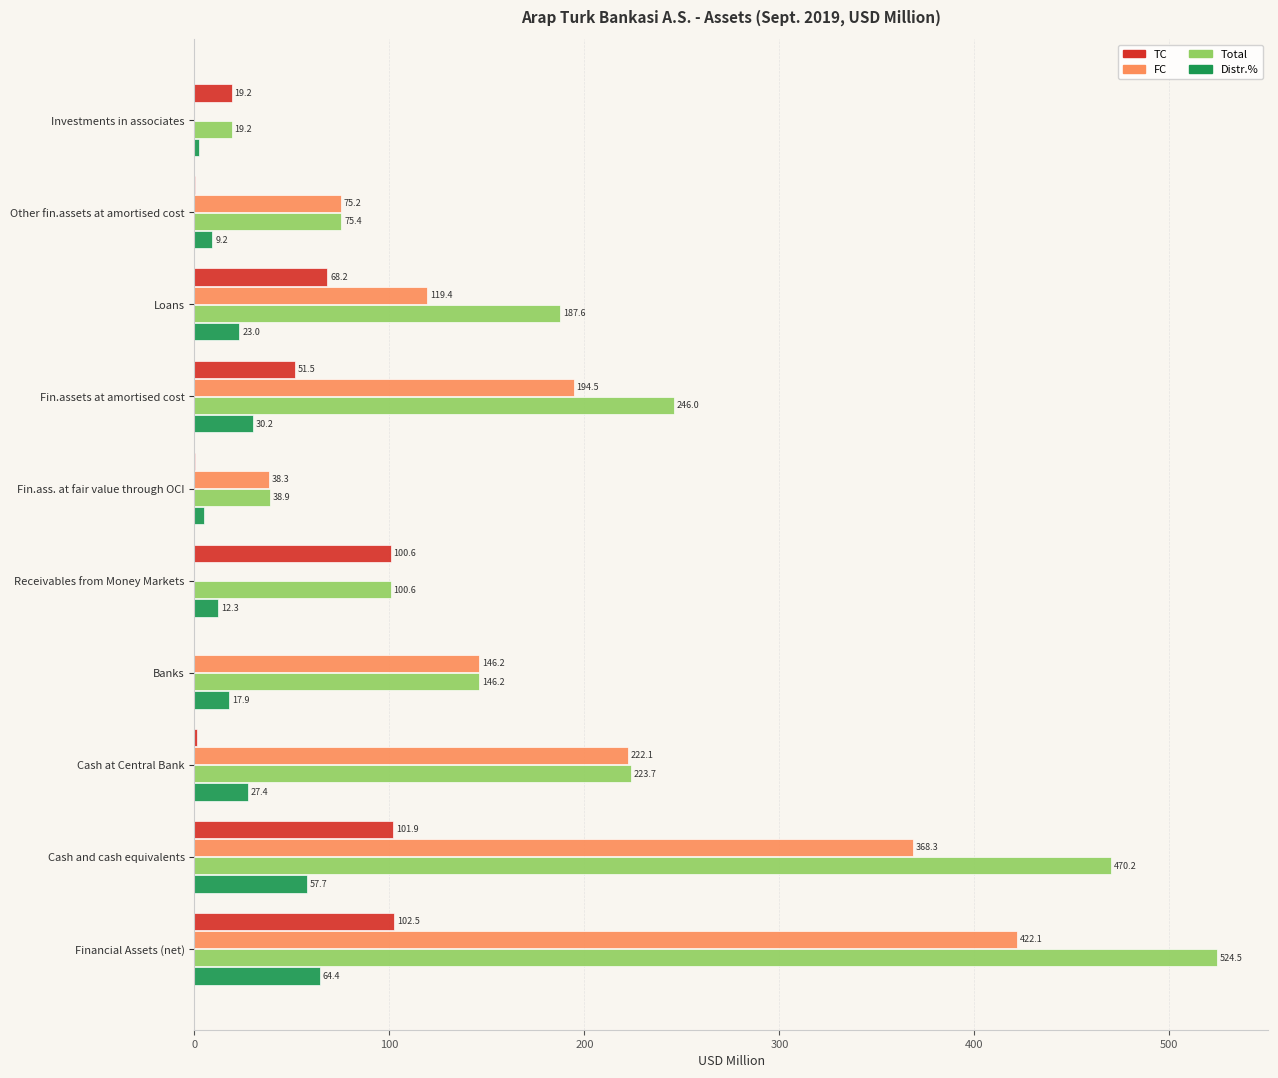

At which category is the sum across all series the highest?

Financial Assets (net)